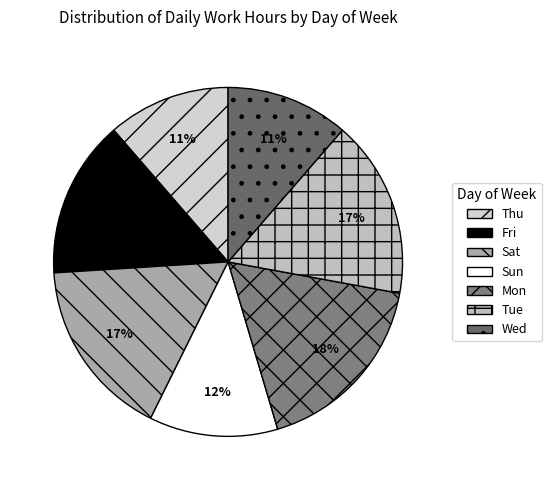

True or false: Sat accounts for 17% of the total.

True